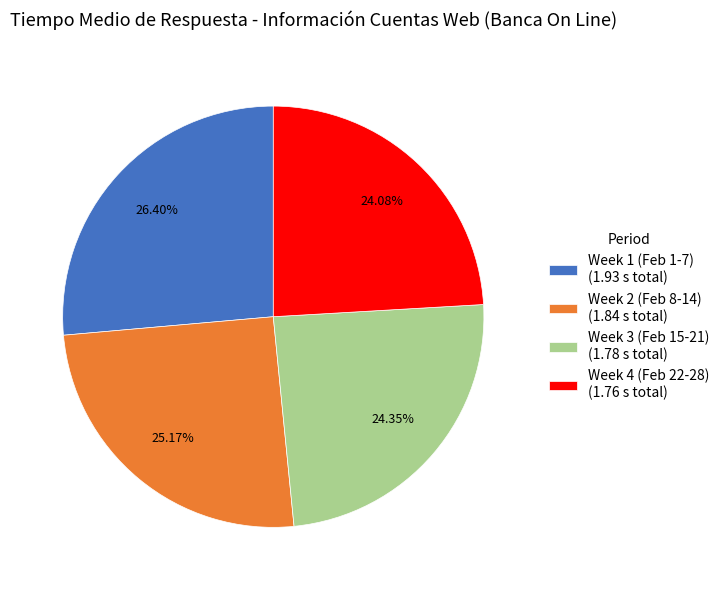

How many segments does this pie chart have?

4